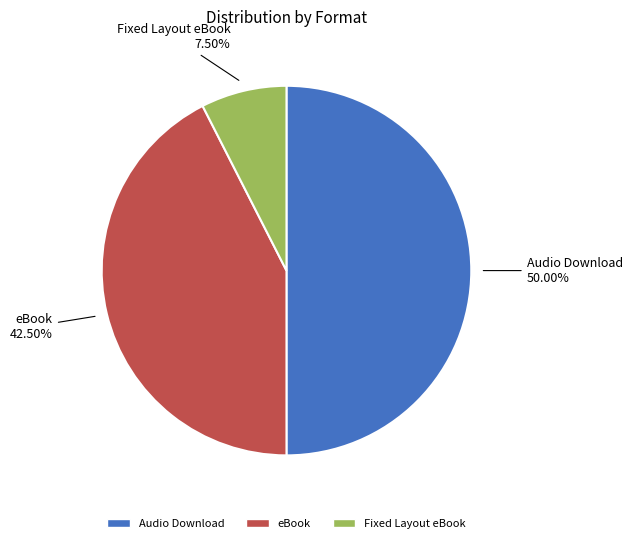

The eBook slice represents 29% of the pie. True or false?

False